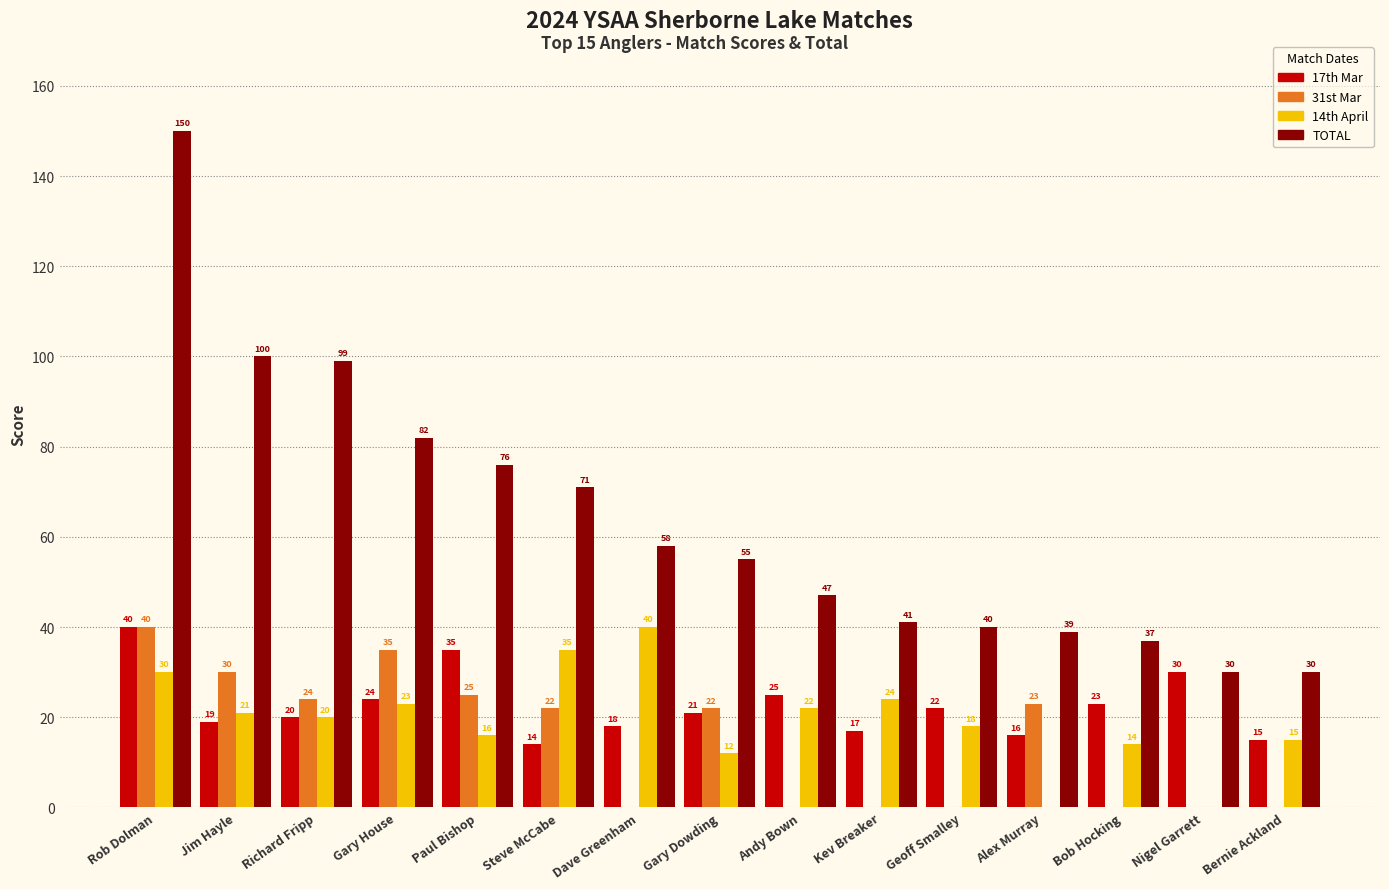

At which label does 17th Mar reach its peak?

Rob Dolman